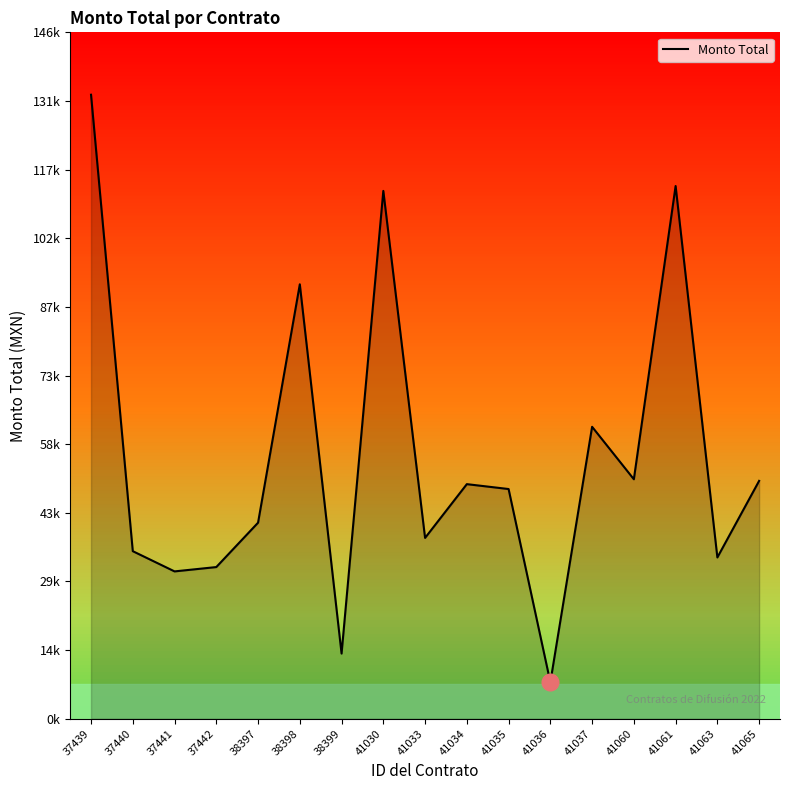

At which category does the data reach its first local valley?

37441